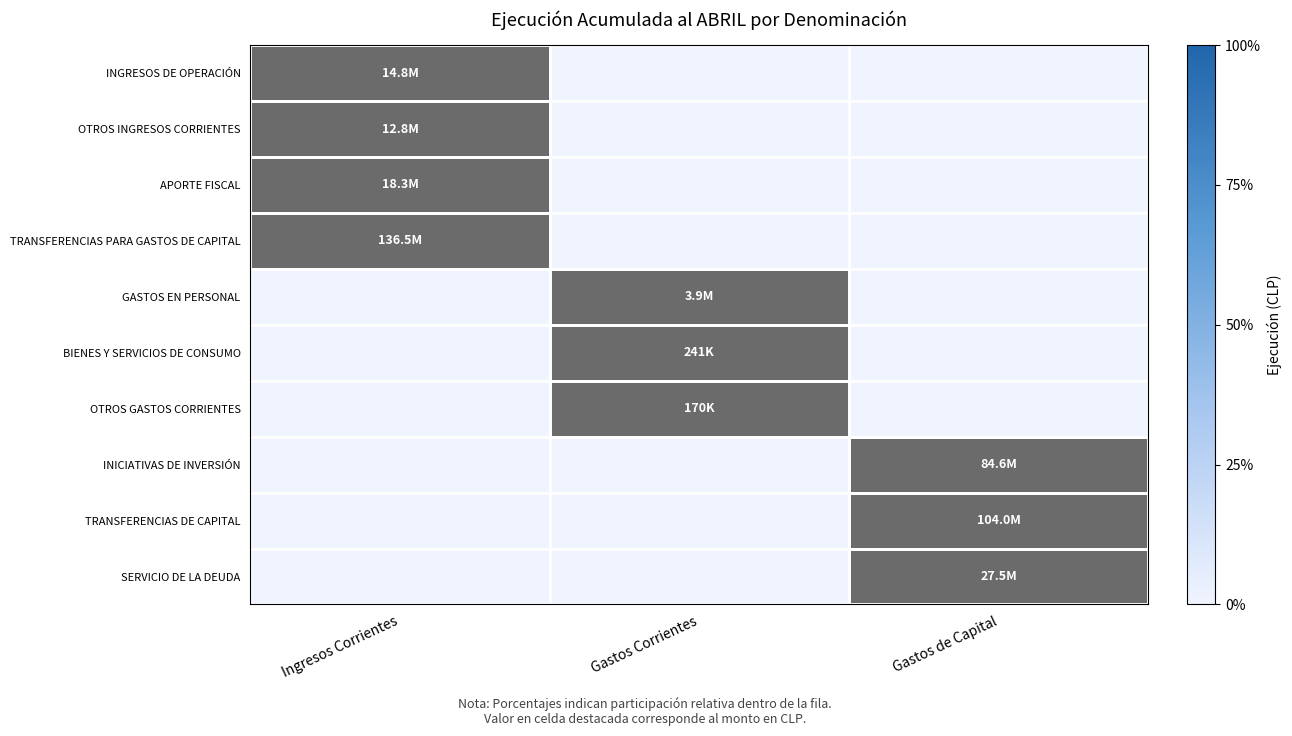

At Ingresos Corrientes, list the series in order from smallest to largest.

GASTOS EN PERSONAL, BIENES Y SERVICIOS DE CONSUMO, OTROS GASTOS CORRIENTES, INICIATIVAS DE INVERSIÓN, TRANSFERENCIAS DE CAPITAL, SERVICIO DE LA DEUDA, OTROS INGRESOS CORRIENTES, INGRESOS DE OPERACIÓN, APORTE FISCAL, TRANSFERENCIAS PARA GASTOS DE CAPITAL